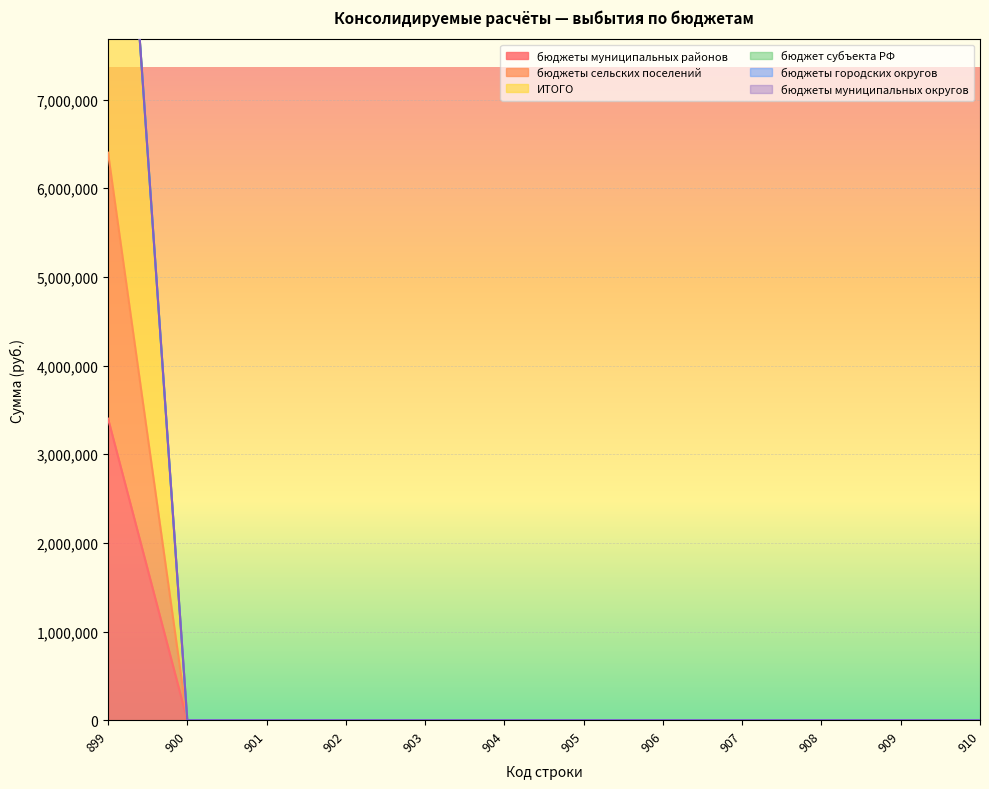

How many positive values does the бюджеты муниципальных районов series have?

1